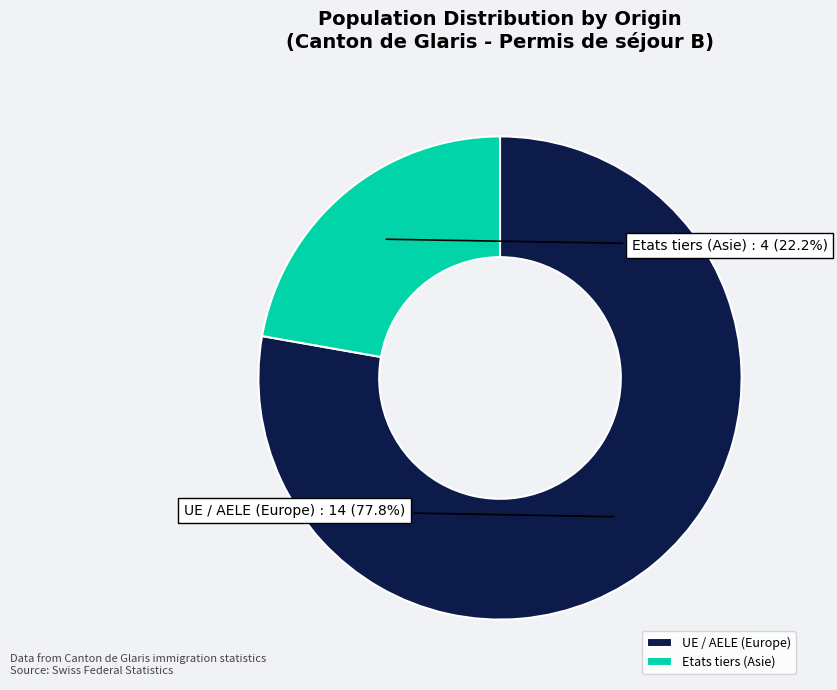

What is the largest slice in the pie chart?

UE / AELE (Europe)